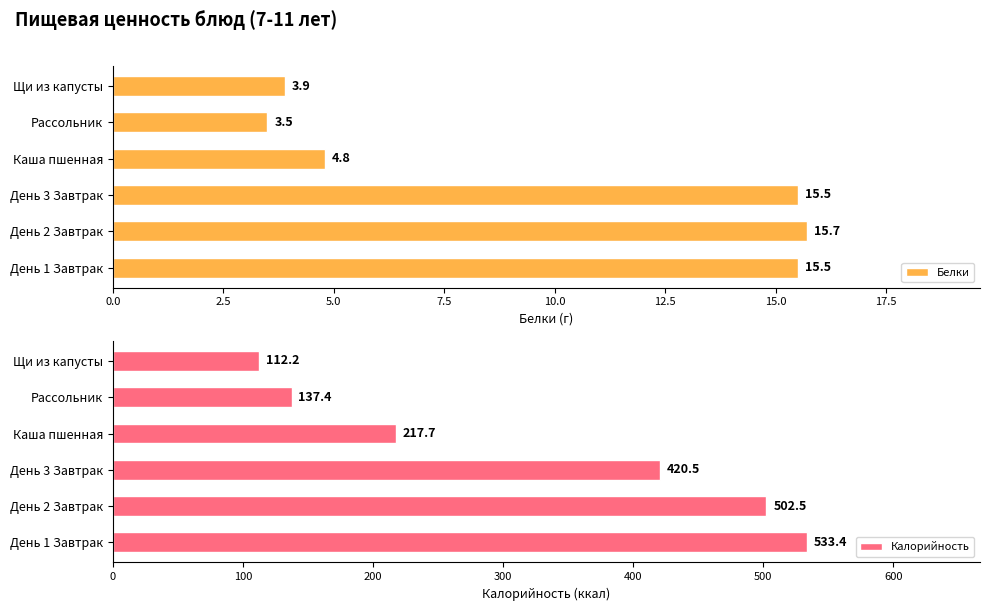

List the series in order of their overall mean, highest first.

Калорийность, Белки